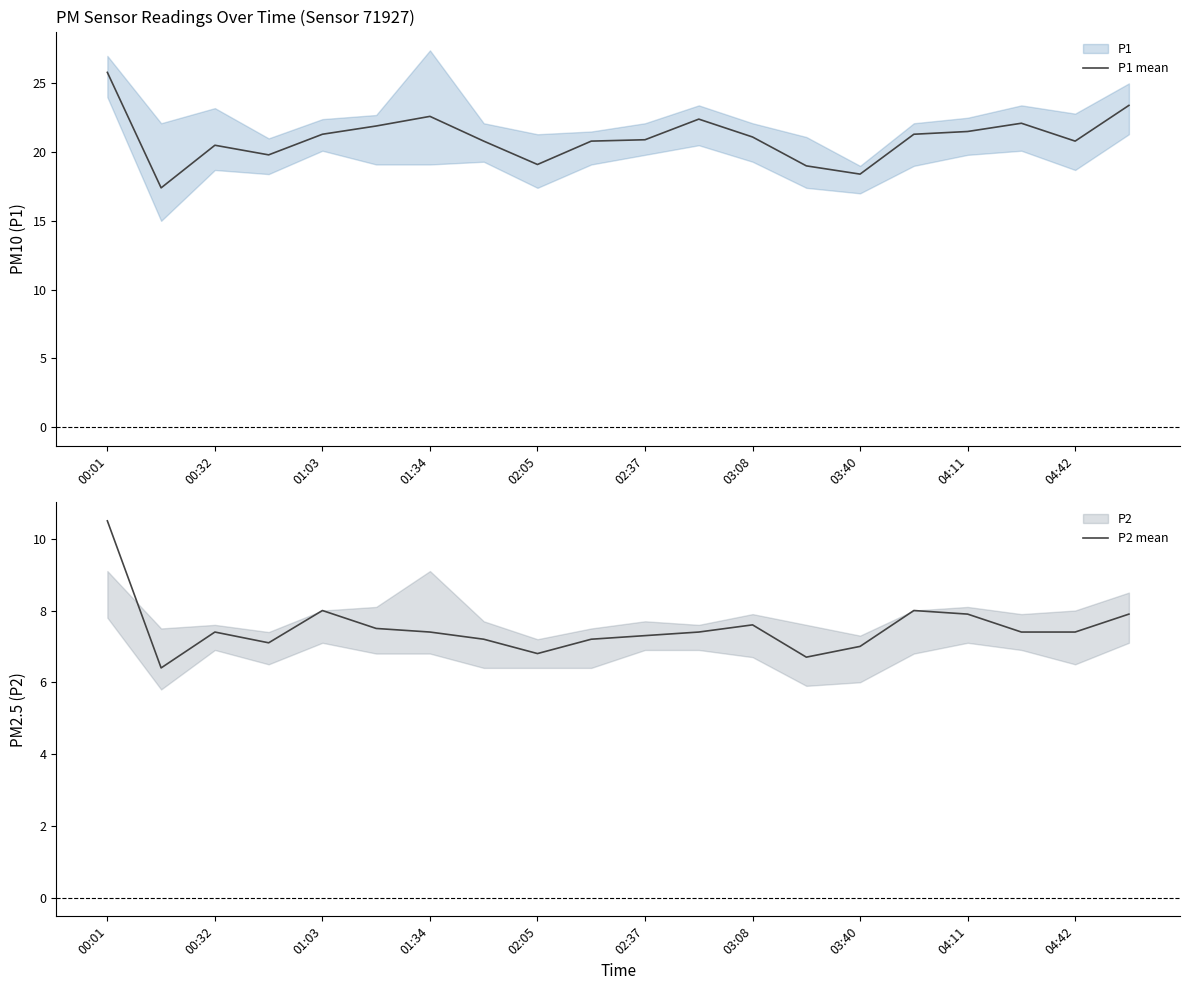

What is the lowest value of the P2 mean series?

6.4